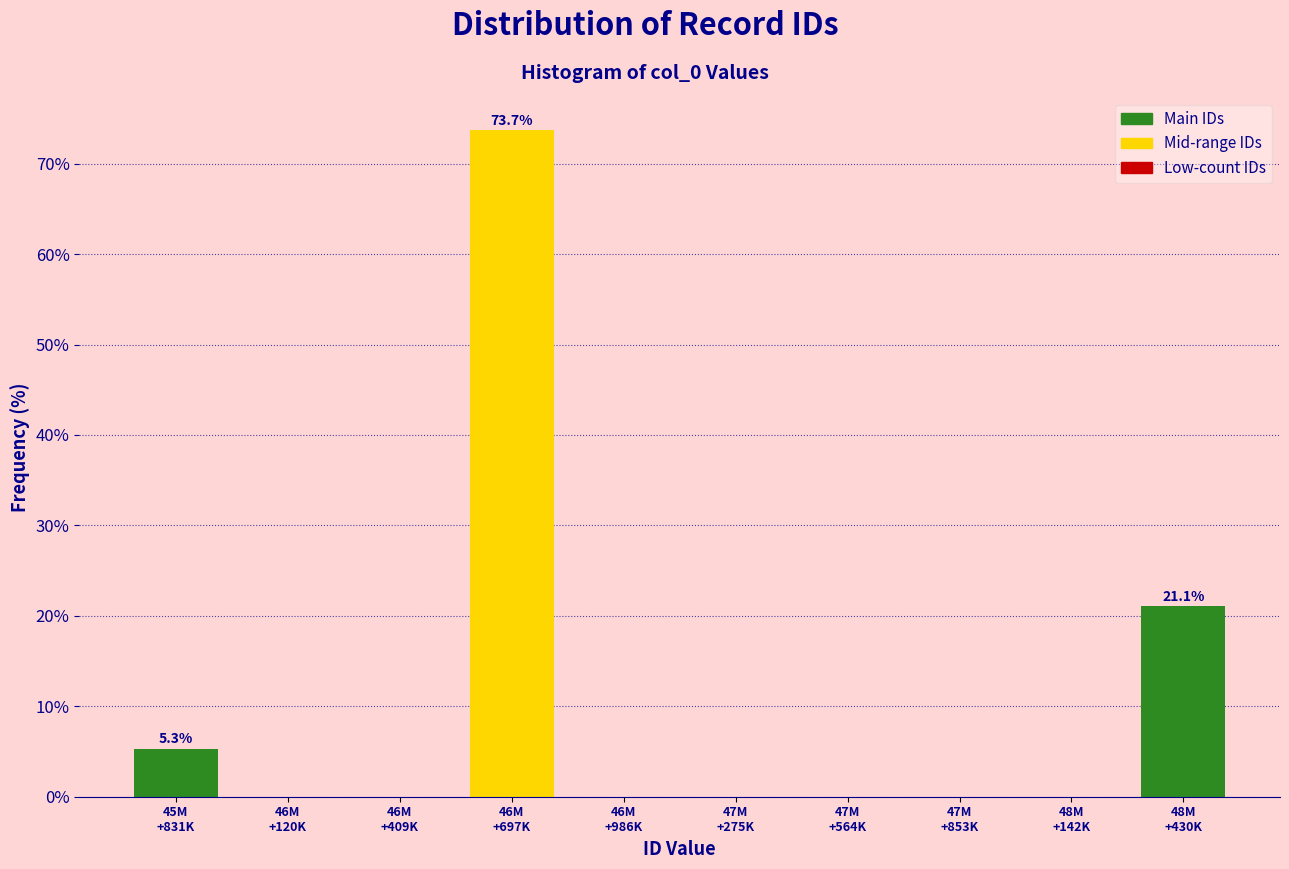

What is the maximum value shown in the chart?

73.7